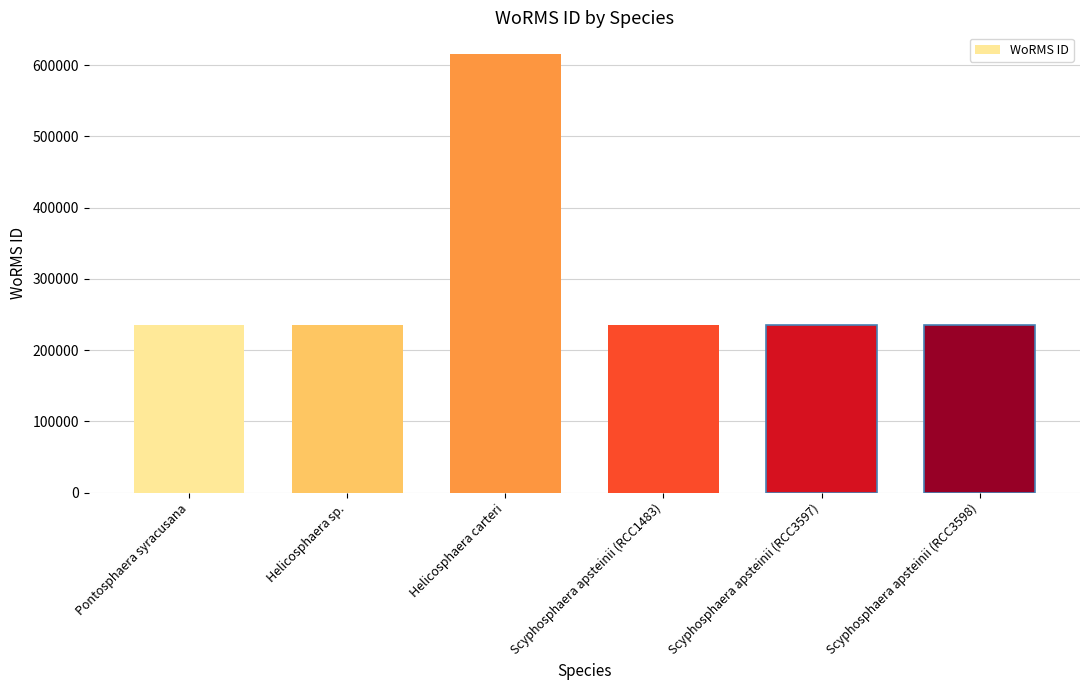

At which label does the data first exceed 235975?

Helicosphaera carteri